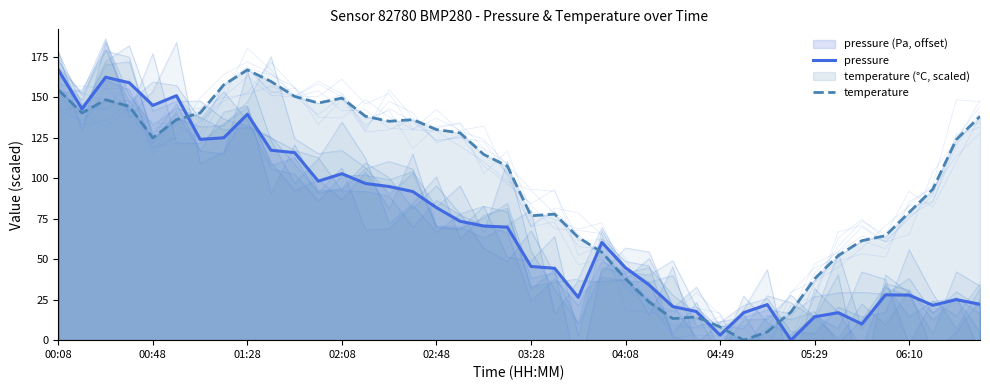

What is the sum of all pressure values?

2829.8